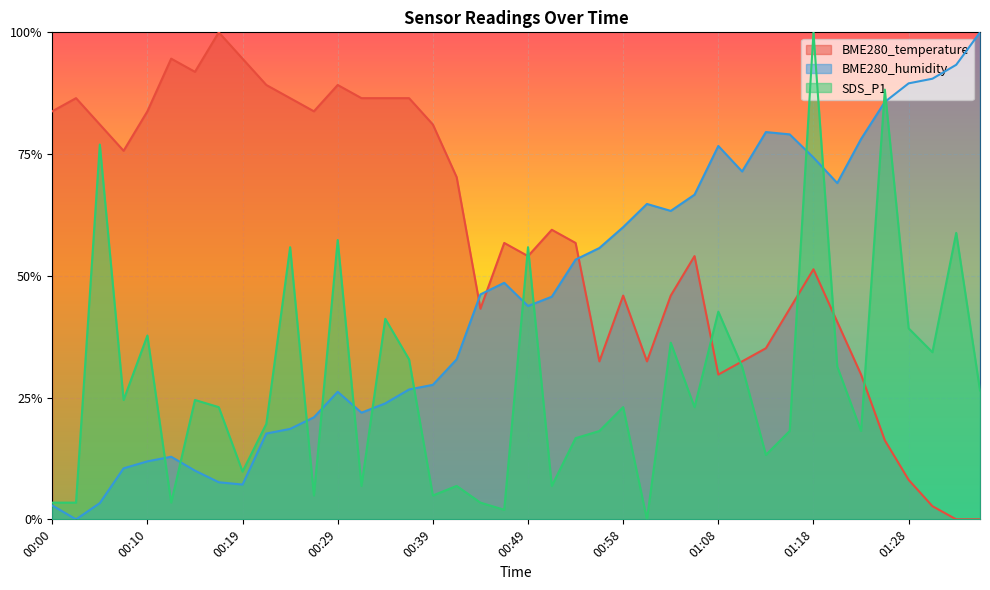

How many interior local valleys does the BME280_temperature series have?

8